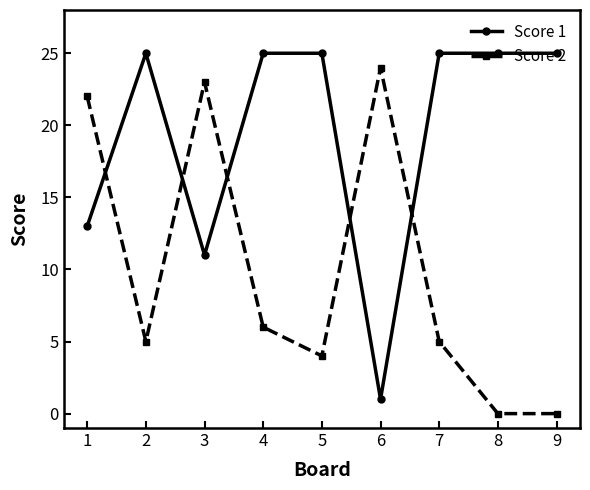

Where do Score 2 and Score 1 first cross each other?

1 and 2